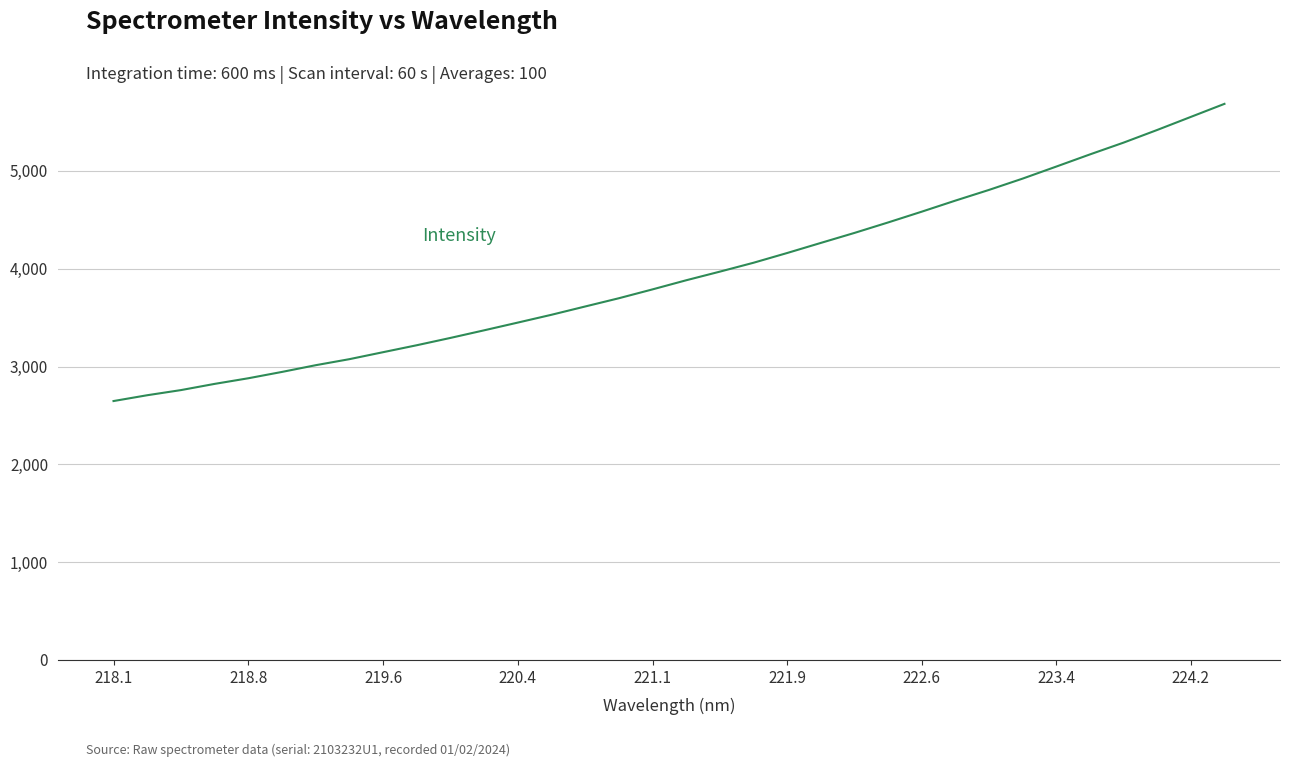

What is the difference between the maximum and minimum values?

3038.8